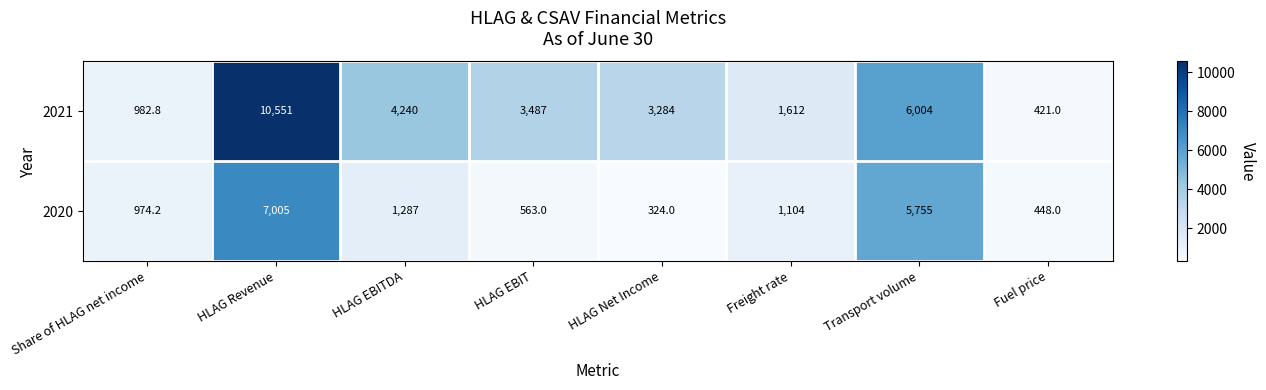

What is the difference between the highest and lowest values at HLAG Revenue?

3546.0